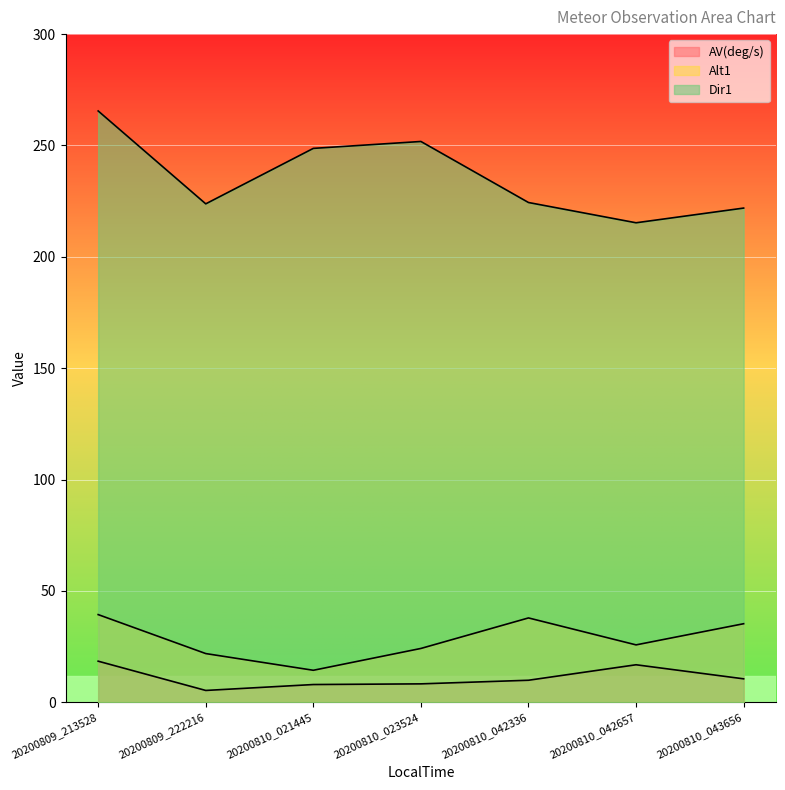

Rank the series at 20200810_021445 from lowest to highest value.

AV(deg/s), Alt1, Dir1